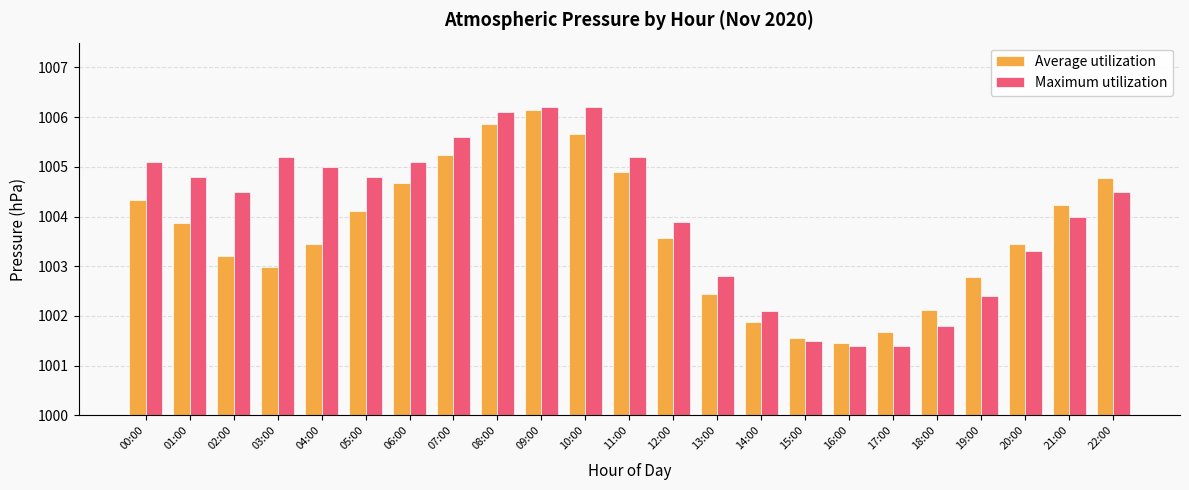

What is the smallest value displayed?

1001.4